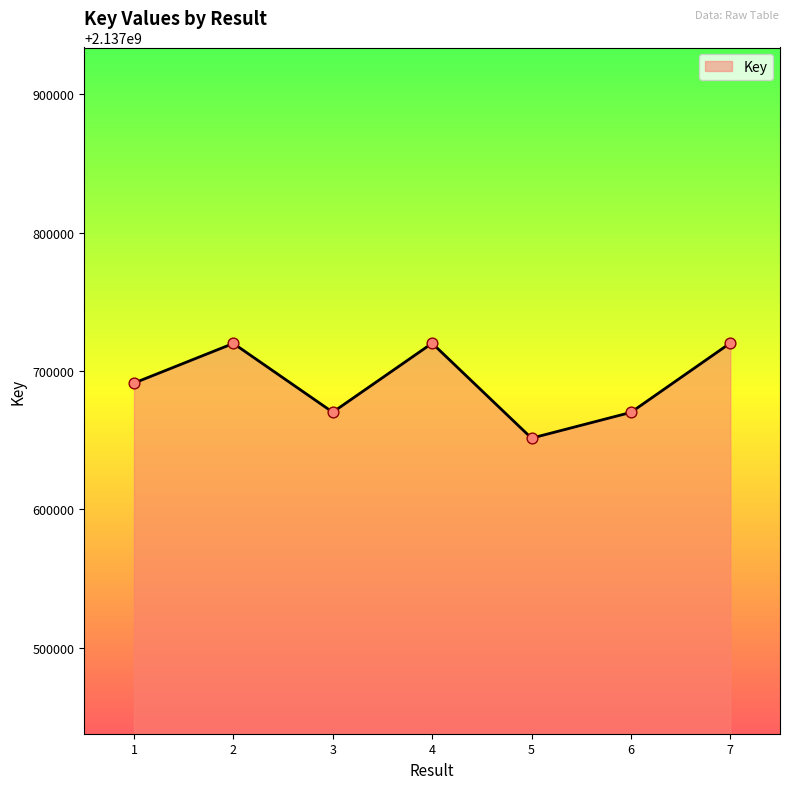

What is the change in value from 1 to 4?

+28824